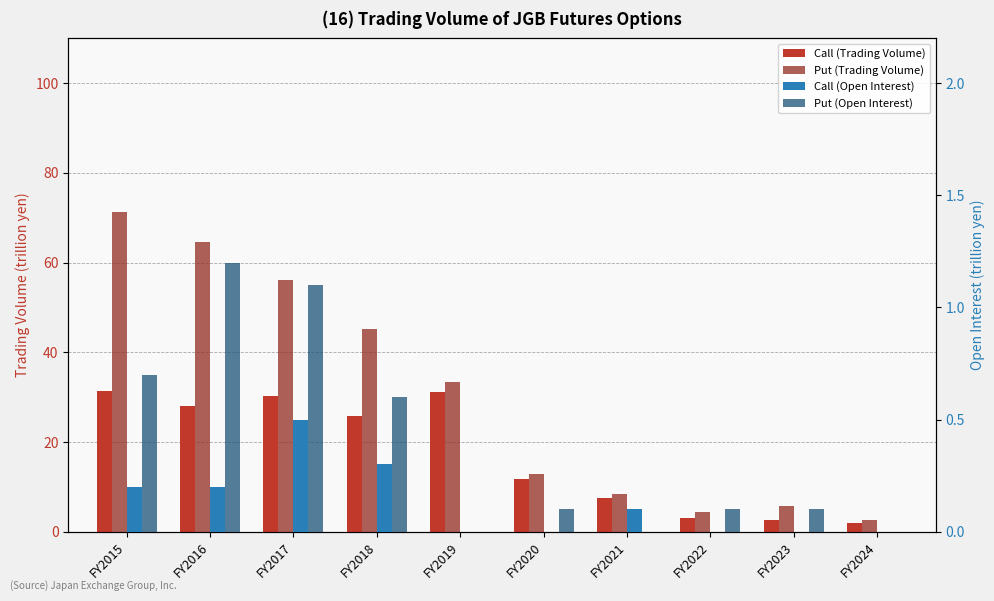

What is the difference between the maximum and minimum values in the Call (Trading Volume) series?

29.4